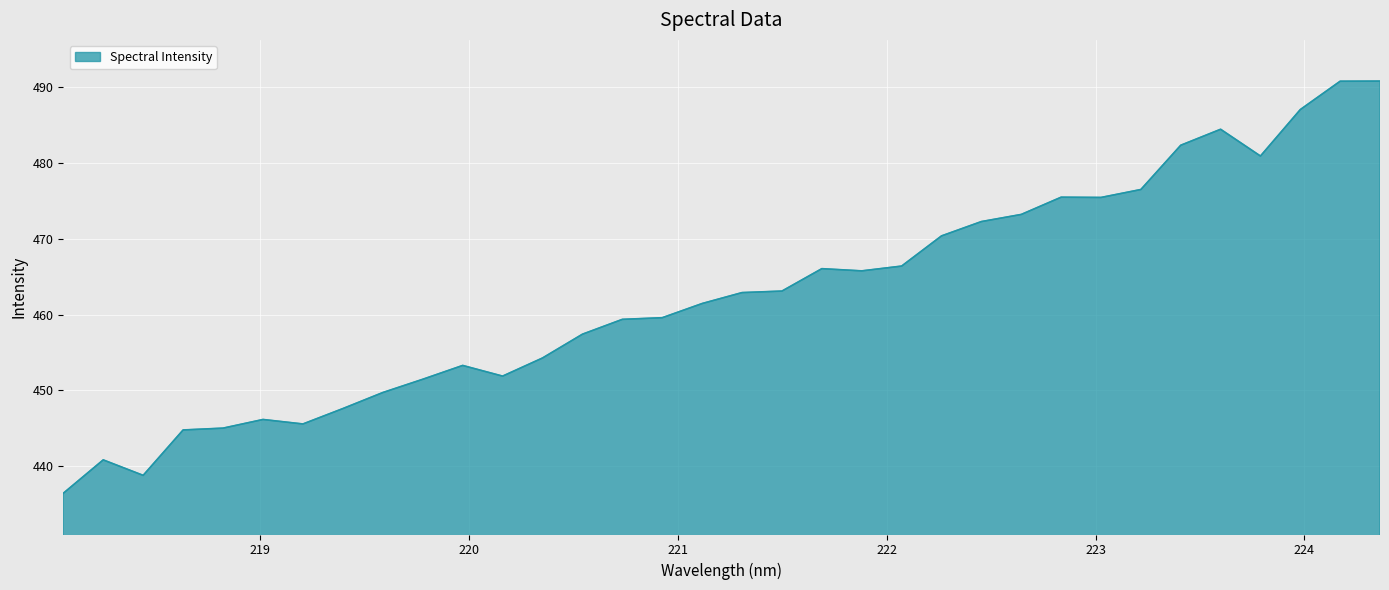

What is the difference between the maximum and minimum values?

54.4